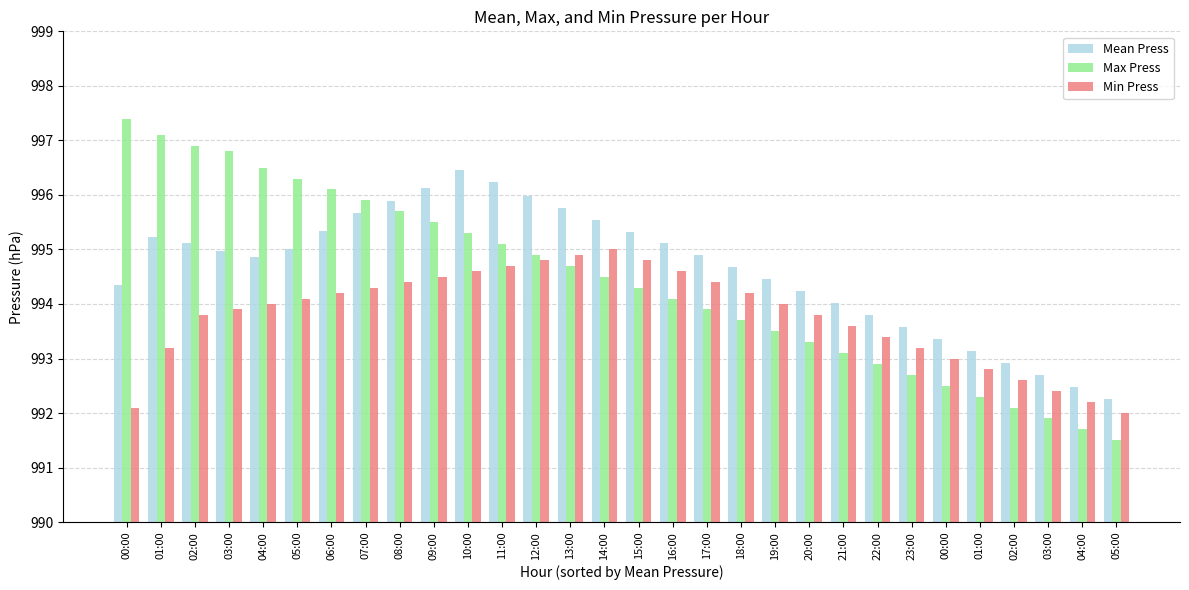

How many data points does each series have?

30